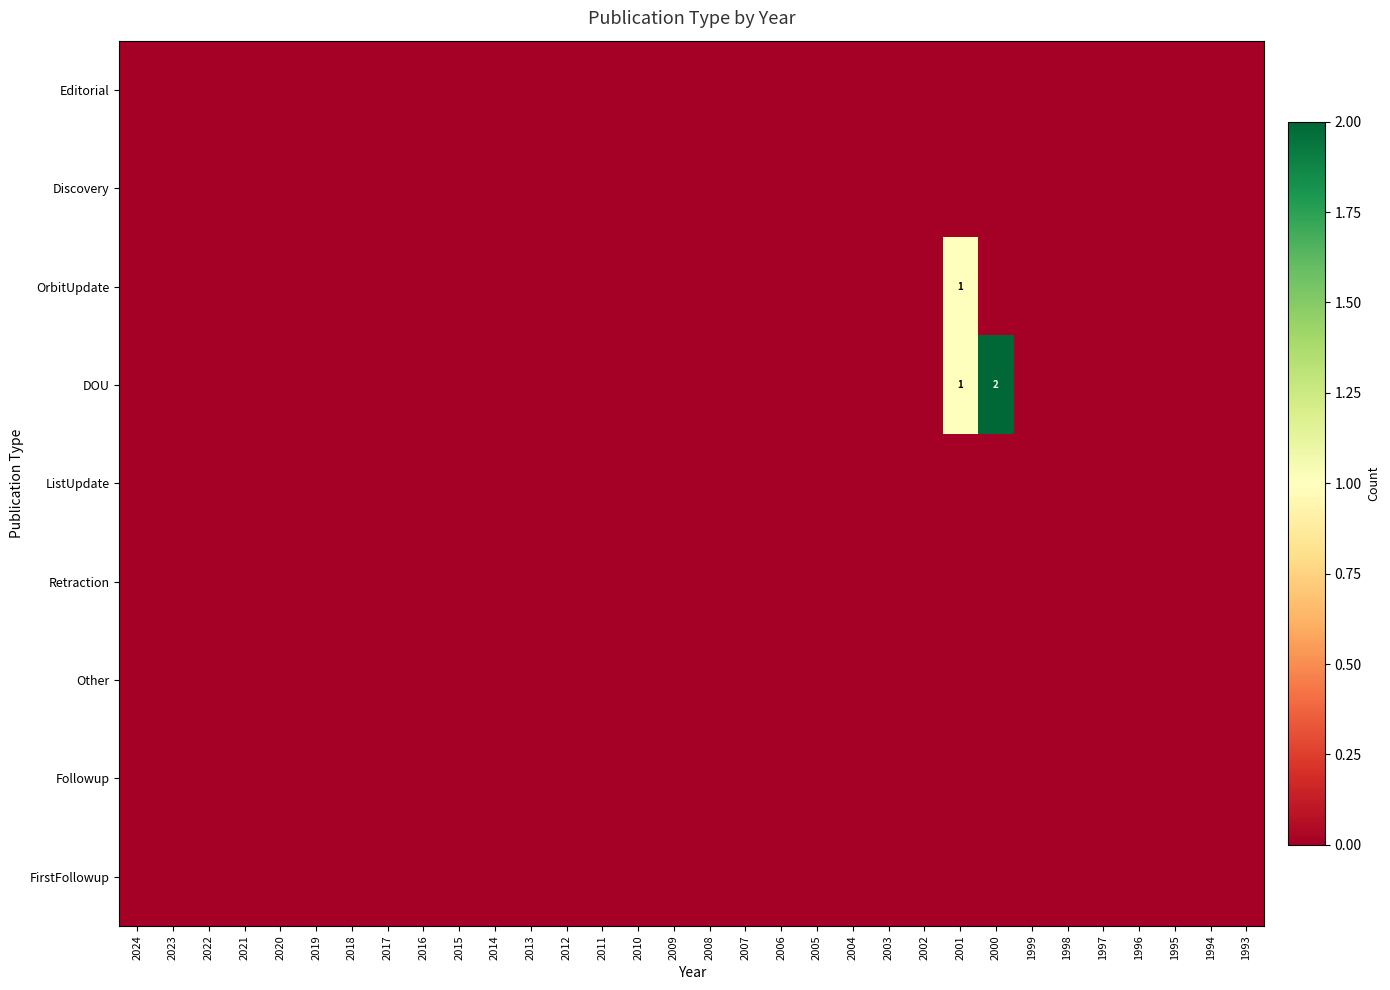

At which category is the sum across all series the highest?

2001